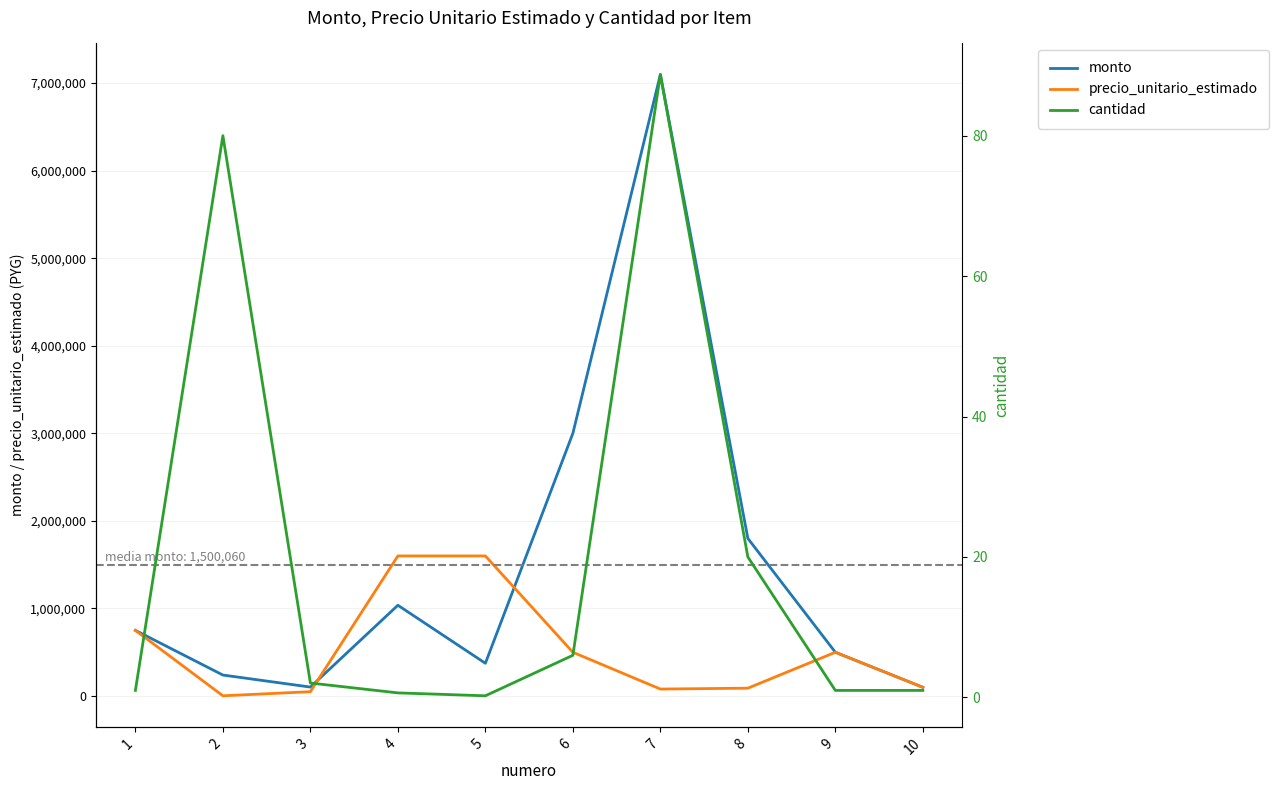

Is it true that cantidad equals 24.9 at 2?

False